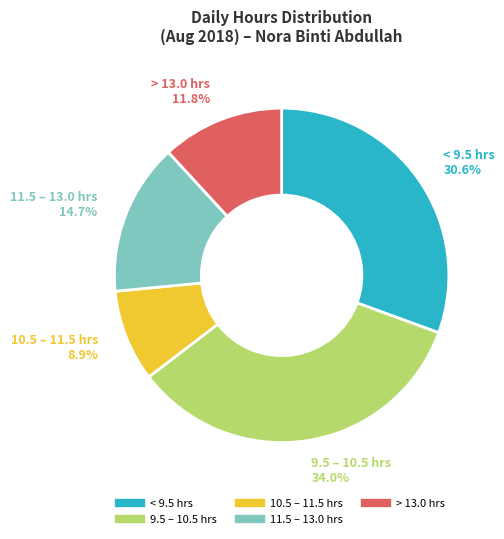

Does any single category account for the majority?

No